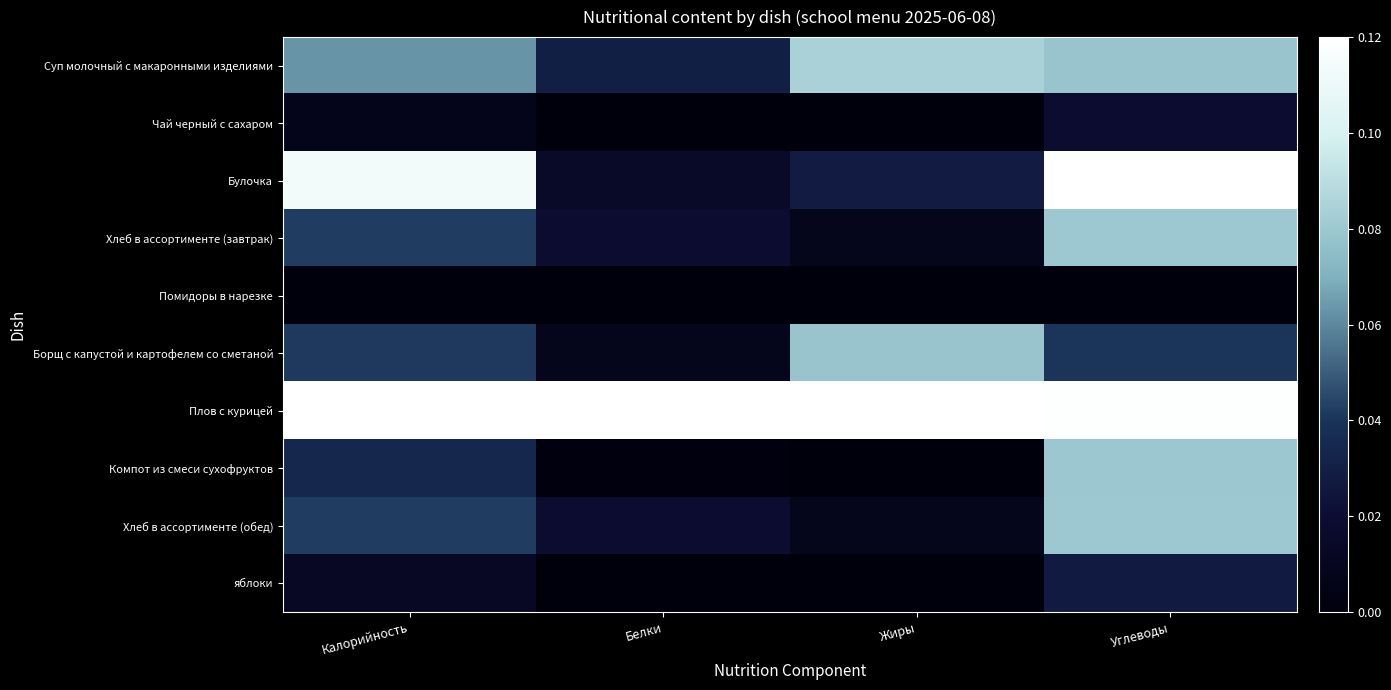

Reading left to right, extract all data points from this chart.

Суп молочный с макаронными изделиями: Калорийность=0.1	Белки=0.0	Жиры=0.1	Углеводы=0.1
Чай черный с сахаром: Калорийность=0.0	Белки=0.0	Жиры=0.0	Углеводы=0.0
Булочка: Калорийность=0.1	Белки=0.0	Жиры=0.0	Углеводы=0.1
Хлеб в ассортименте (завтрак): Калорийность=0.0	Белки=0.0	Жиры=0.0	Углеводы=0.1
Помидоры в нарезке: Калорийность=0.0	Белки=0.0	Жиры=0.0	Углеводы=0.0
Борщ с капустой и картофелем со сметаной: Калорийность=0.0	Белки=0.0	Жиры=0.1	Углеводы=0.0
Плов с курицей: Калорийность=0.1	Белки=0.1	Жиры=0.1	Углеводы=0.1
Компот из смеси сухофруктов: Калорийность=0.0	Белки=0.0	Жиры=0.0	Углеводы=0.1
Хлеб в ассортименте (обед): Калорийность=0.0	Белки=0.0	Жиры=0.0	Углеводы=0.1
яблоки: Калорийность=0.0	Белки=0.0	Жиры=0.0	Углеводы=0.0